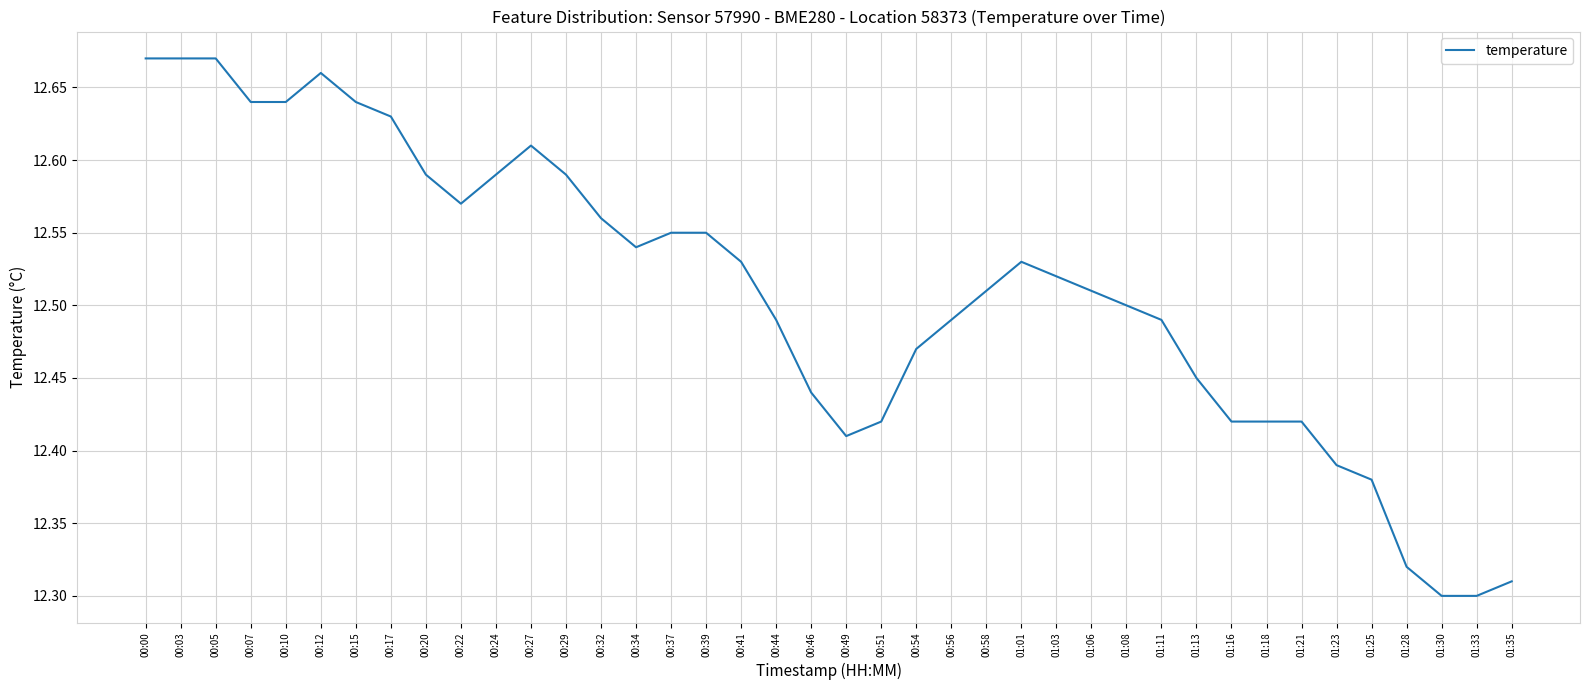

What is the ratio of the value at 00:15 to the value at 01:08?

1.0